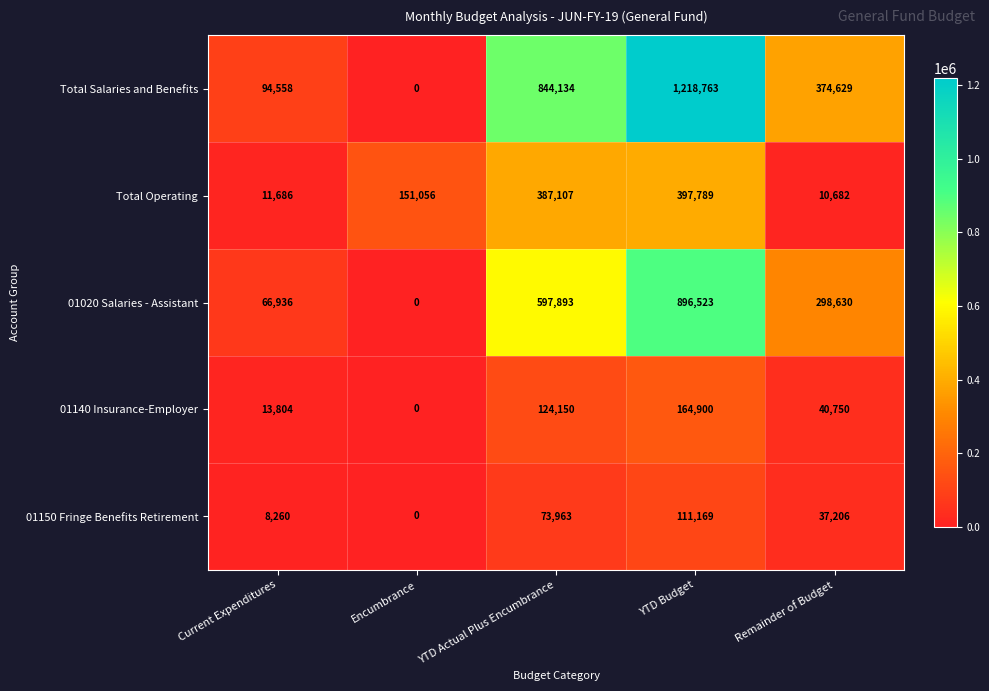

Is the value of 01140 Insurance-Employer at YTD Budget greater than the value of Total Operating at Remainder of Budget?

Yes